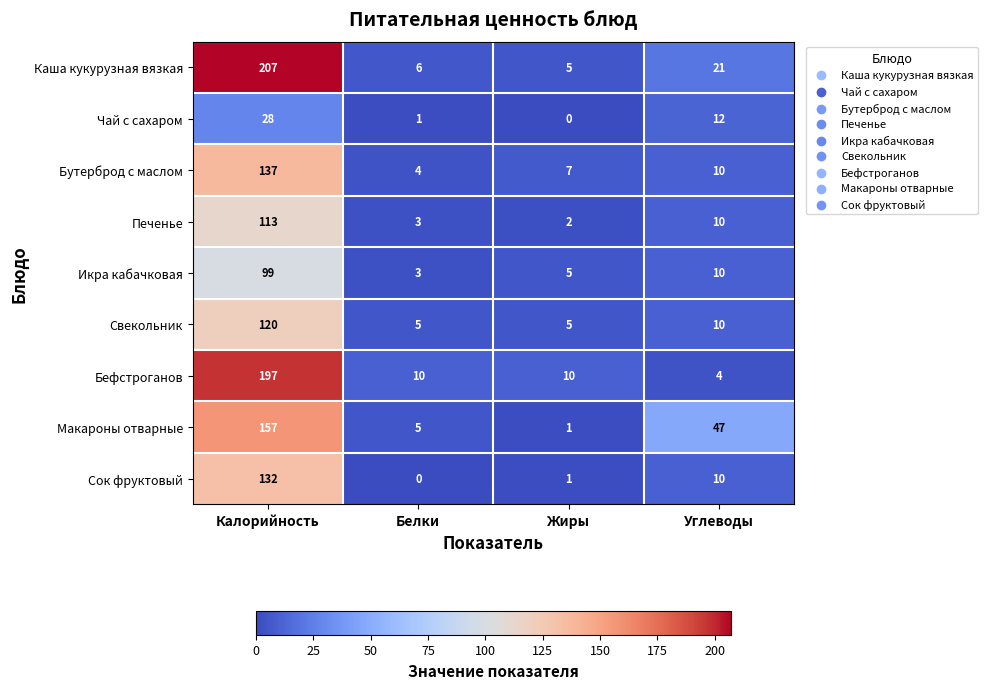

What is the difference between the second highest and second lowest values in the Печенье series?

7